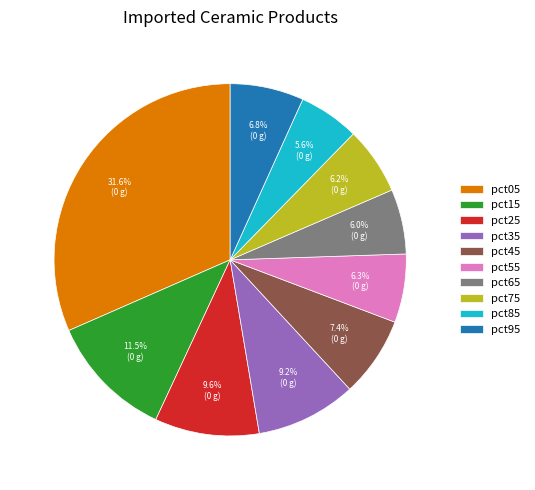

What percentage is NOT represented by pct65?

94.0%